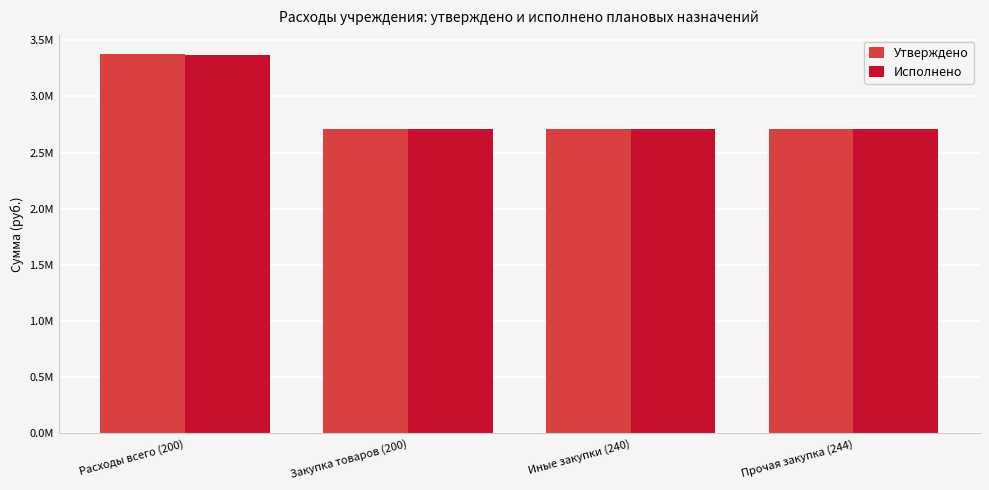

Reading left to right, what are all the values shown in this chart?

Утверждено: Расходы всего (200)=3374000.0	Закупка товаров (200)=2710000.0	Иные закупки (240)=2707152.6	Прочая закупка (244)=2710000.0
Исполнено: Расходы всего (200)=3368751.6	Закупка товаров (200)=2707152.6	Иные закупки (240)=2707152.6	Прочая закупка (244)=2707152.6